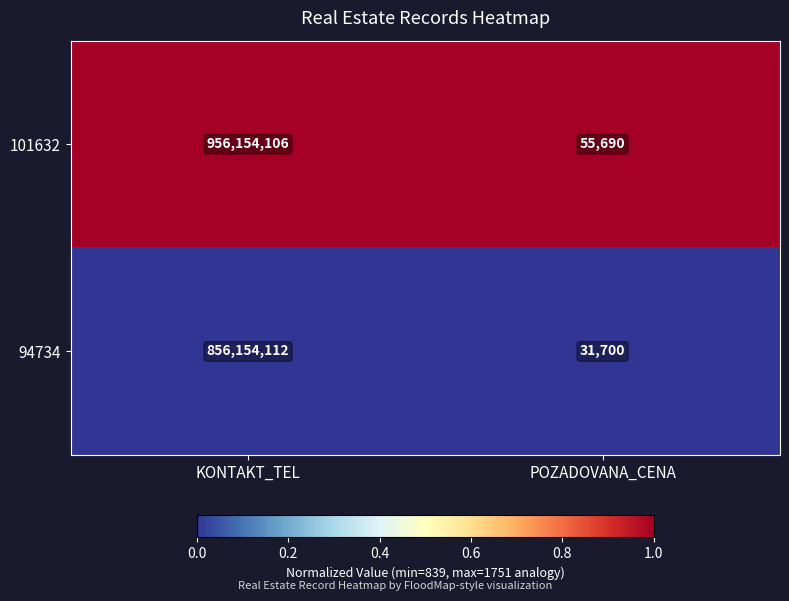

What is the spread (max minus min) of values at POZADOVANA_CENA?

23990